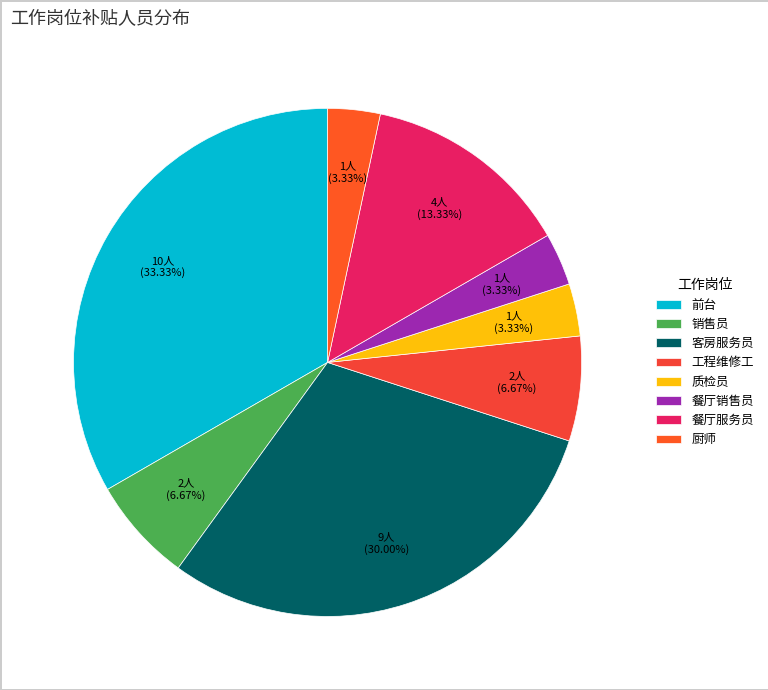

What percentage is the 质检员 slice, to the nearest percent?

3%